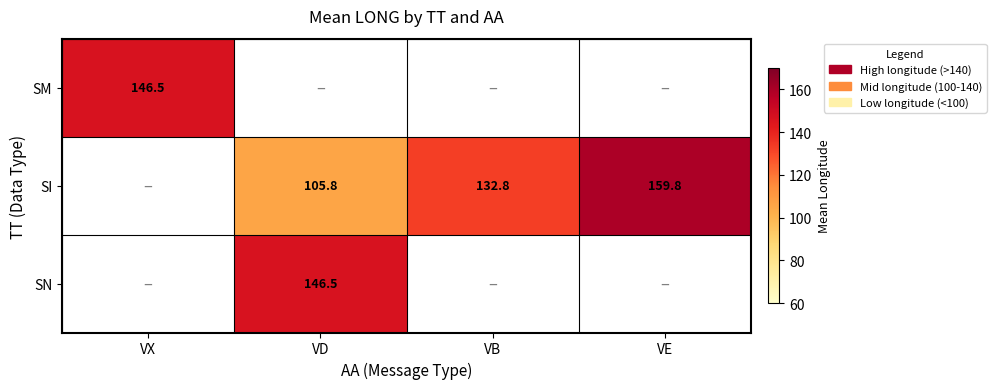

The value of SI at VD is 169.2. True or false?

False